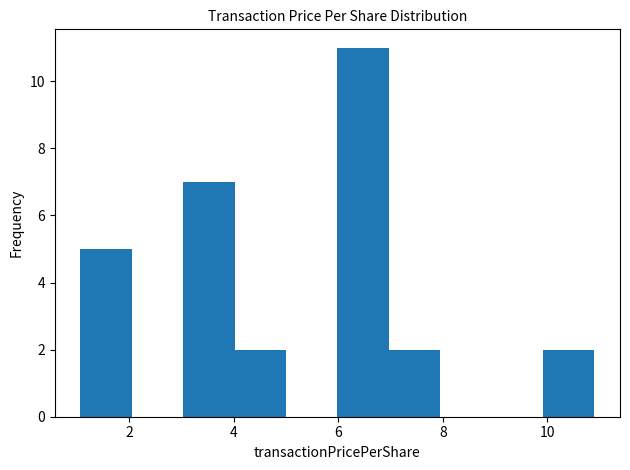

How tall is the bar that spans 10.0 to 10.8 on the x-axis? Neither the bar edges nor the heights are printed on the chart, so give them approximately, as read against the axes.

2